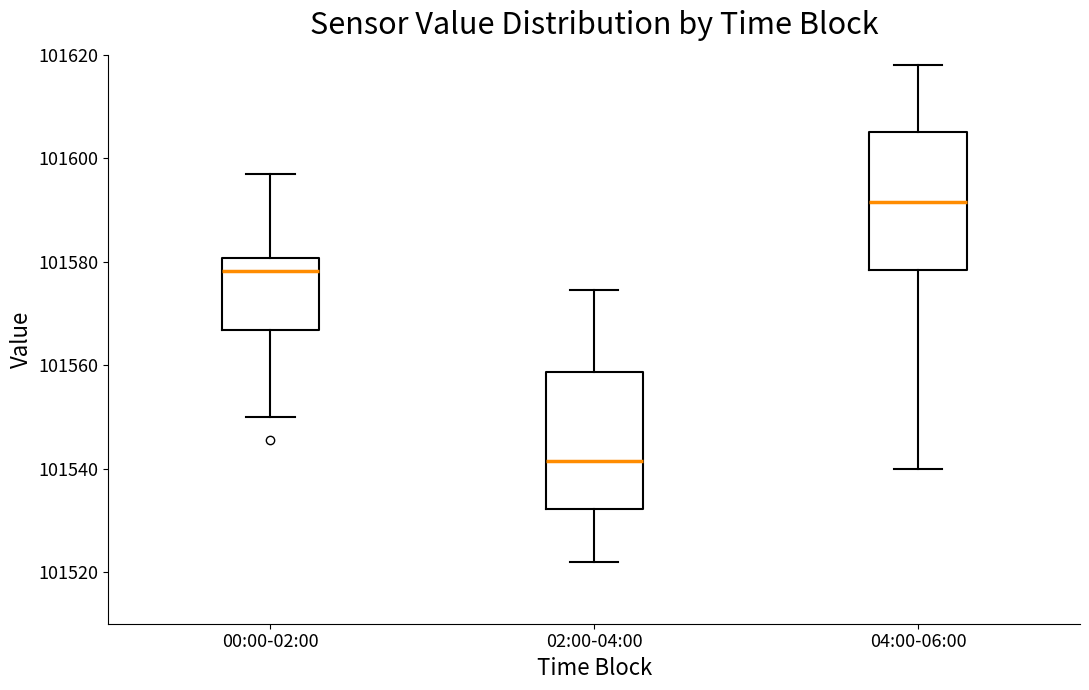

Where does the lower whisker of the box for 04:00-06:00 end on the y-axis? The values are not printed on the chart, so give them approximately, as read against the axis.

101540